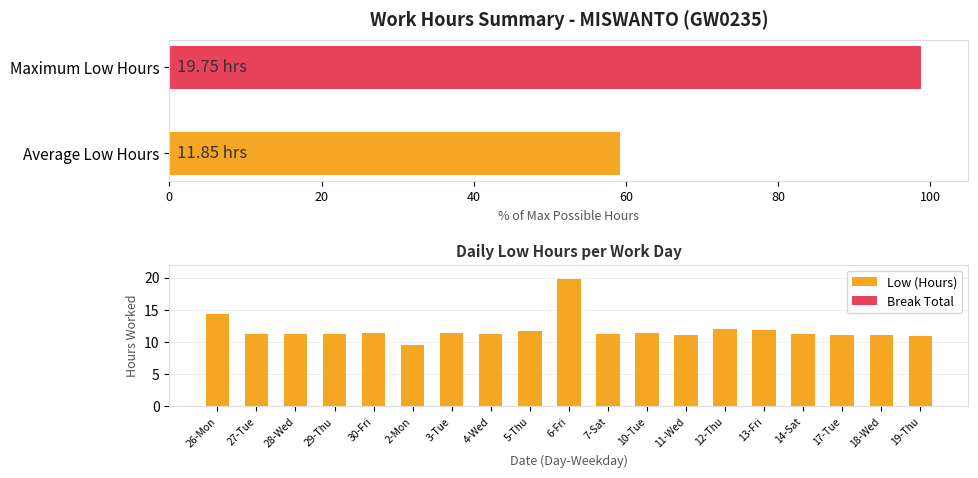

How many series are shown in this chart?

2